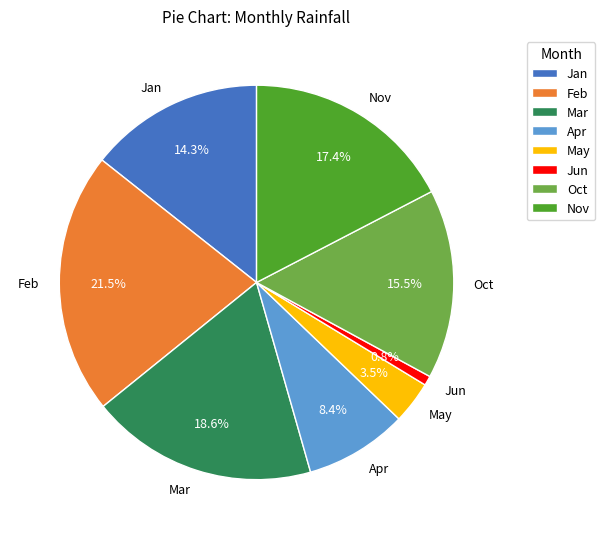

How many segments does this pie chart have?

8